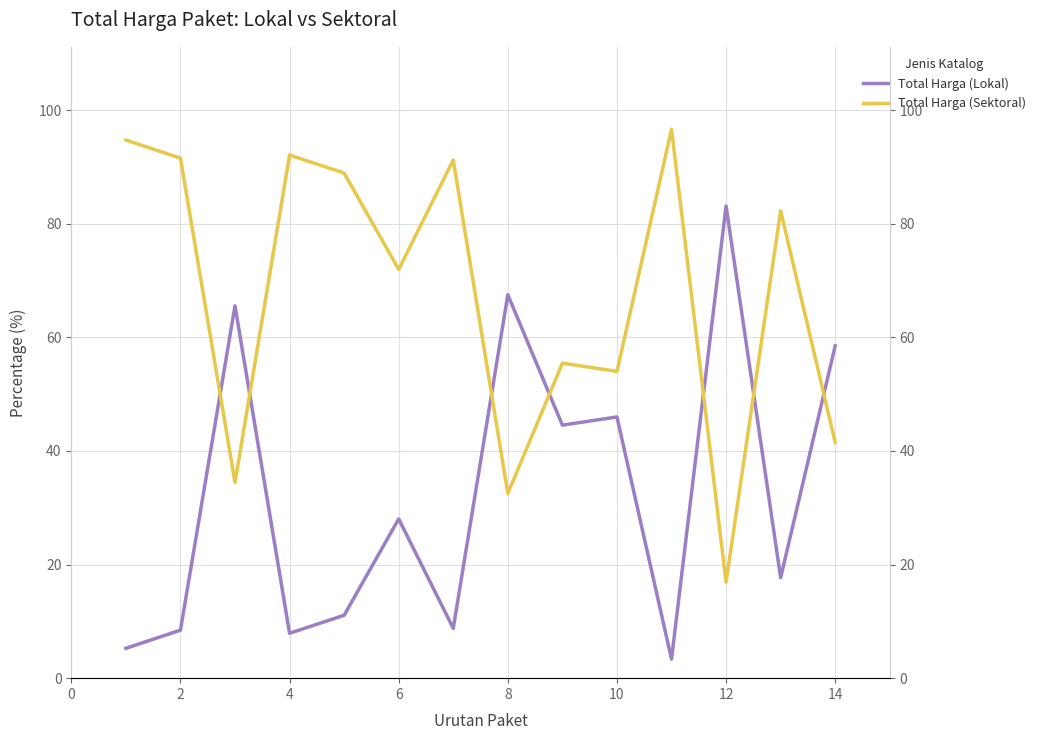

What is the value of the Total Harga (Lokal) point at the 4th from the left?

7.9